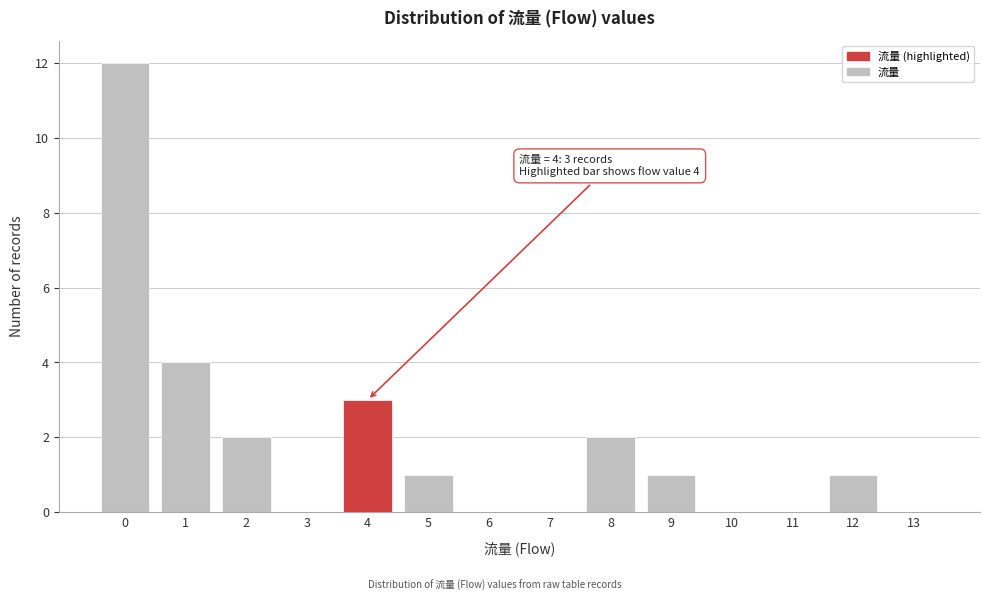

Reading right to left, list all the values displayed in this chart.

13=0	12=1	11=0	10=0	9=1	8=2	7=0	6=0	5=1	4=3	3=0	2=2	1=4	0=12